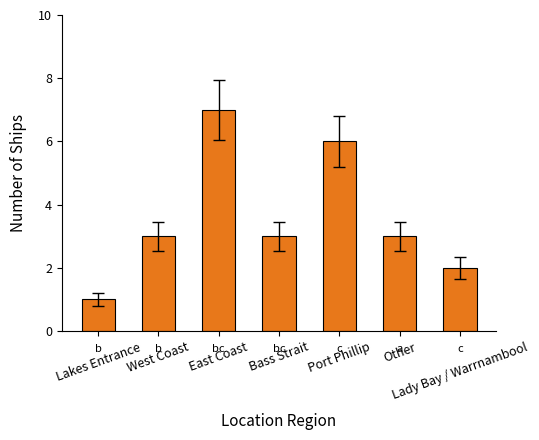

True or false: the data shows 3 at Other.

True